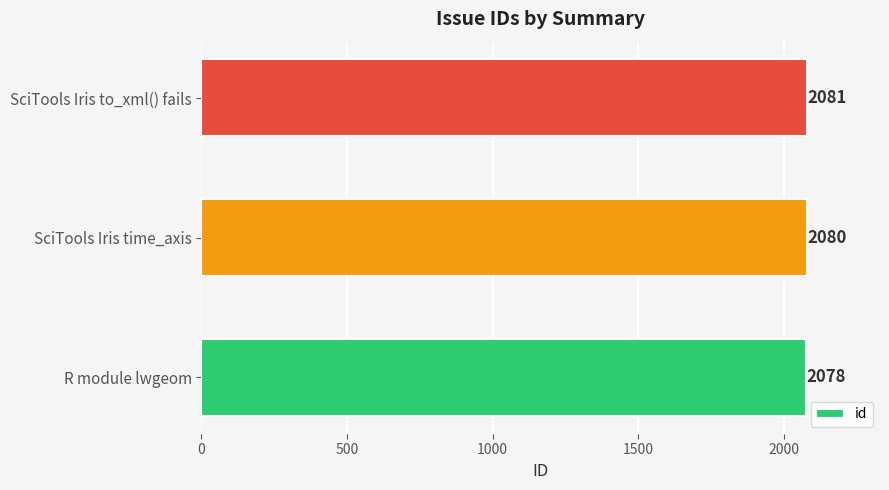

True or false: the data shows 2081 at SciTools Iris to_xml() fails.

True